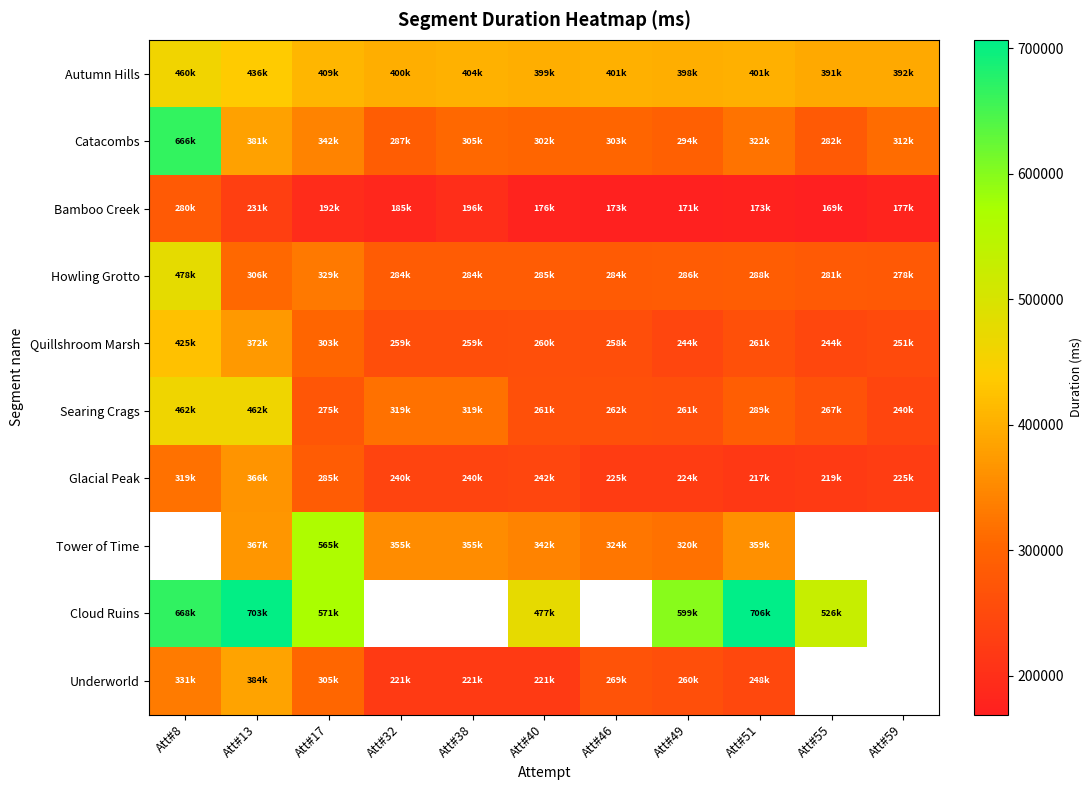

What is the difference between the maximum and minimum values in the Catacombs series?

383964.0